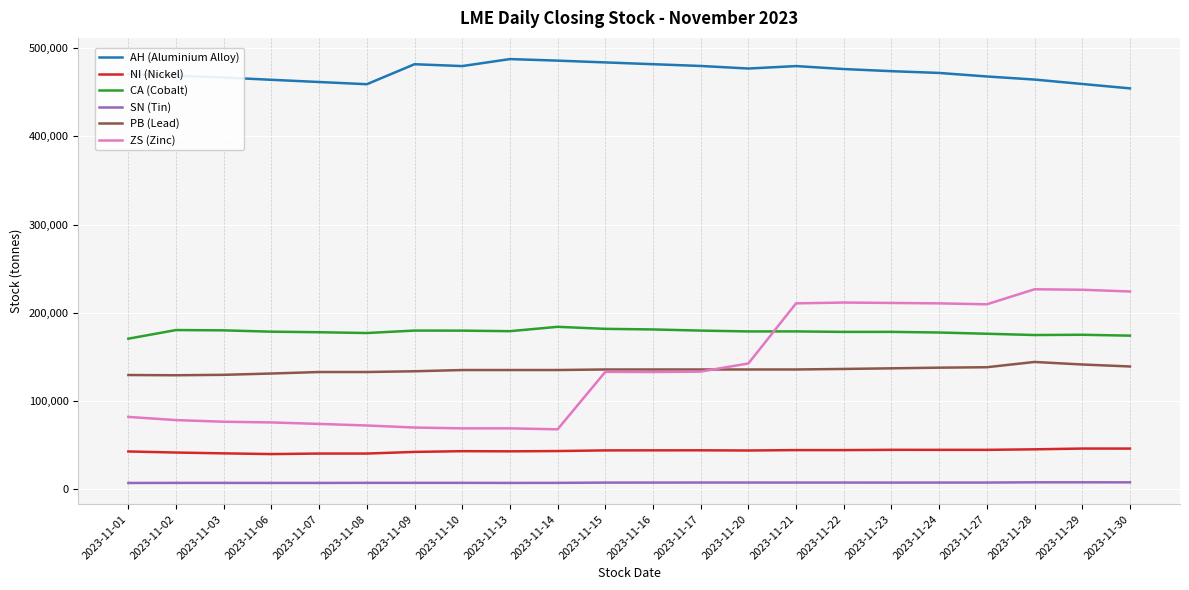

What is the maximum value for CA (Cobalt)?

184250